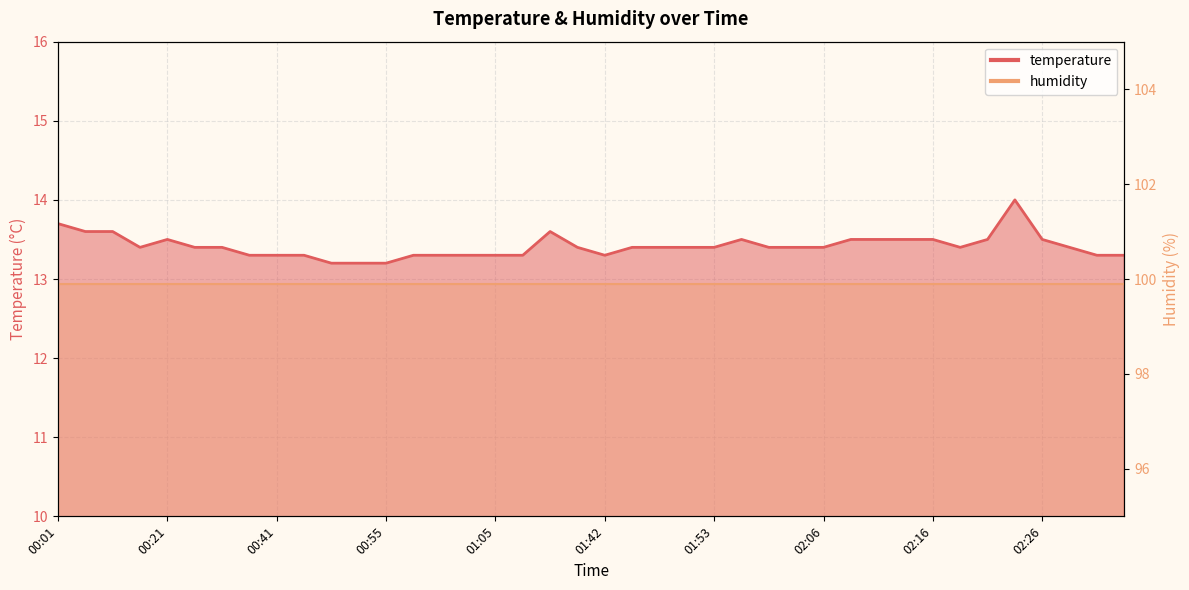

What is the sum of the values at 01:58 and 01:31?

27.0